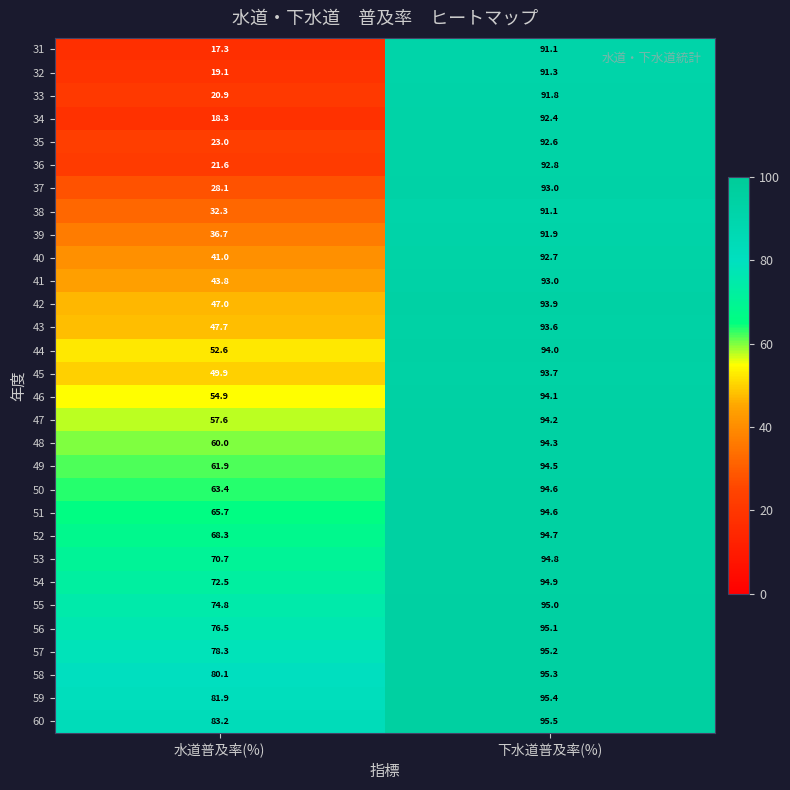

Is it true that 52 equals 68.3 at 水道普及率(%)?

True